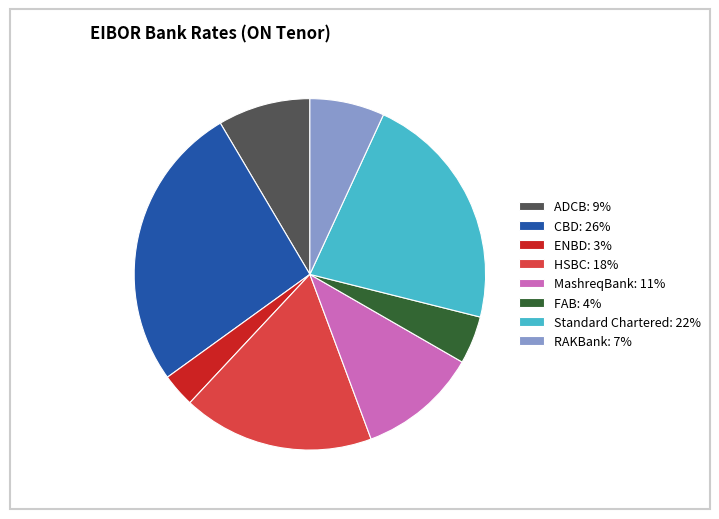

Combined, do MashreqBank: 11% and FAB: 4% account for over 50%?

No